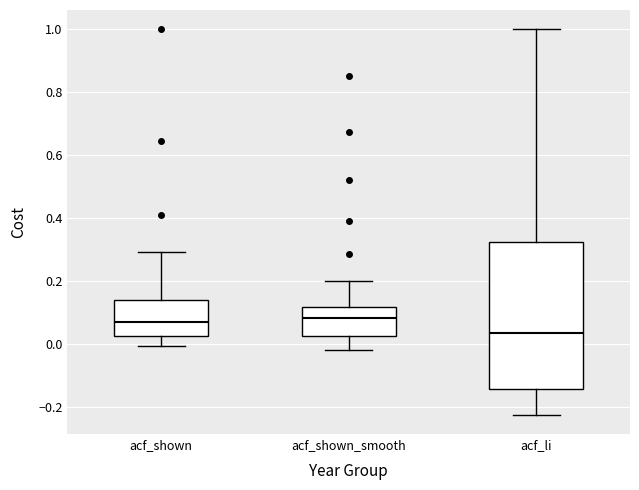

Which box has the lowest median line?

acf_li